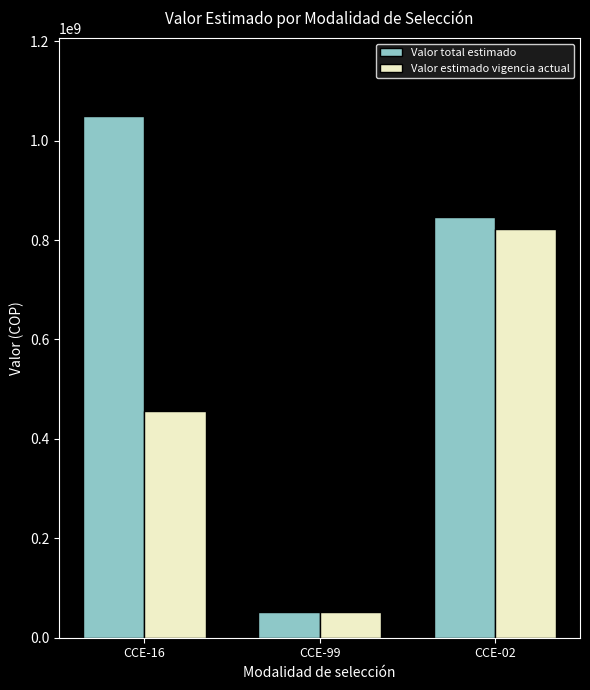

Reading right to left, what are all the values shown in this chart?

Valor total estimado: CCE-02=846335602	CCE-99=52150000	CCE-16=1049062386
Valor estimado vigencia actual: CCE-02=823085602	CCE-99=52150000	CCE-16=456098436